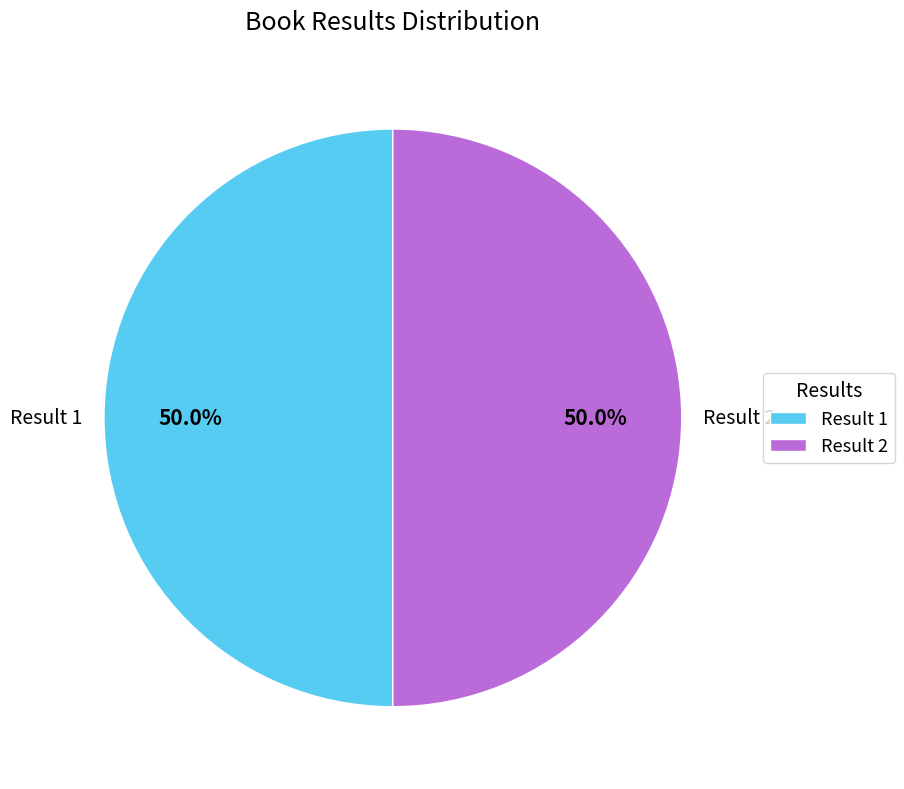

Is the sum of Result 2 and Result 1 greater than half?

Yes